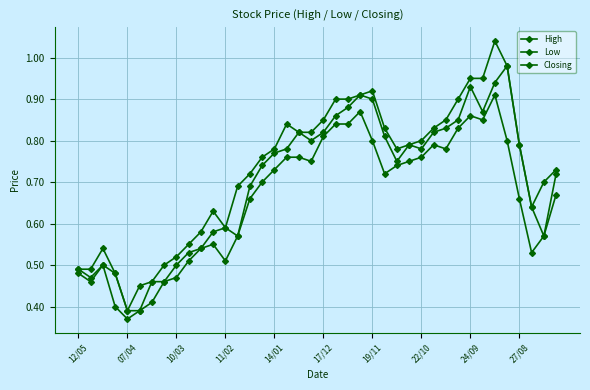

How many categories are shown in the chart?

40